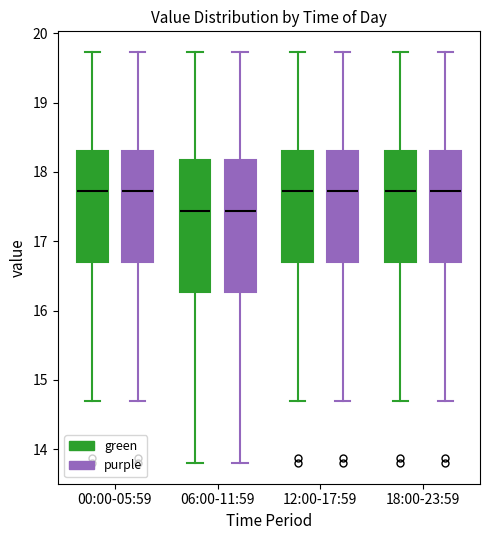

Reading left to right, read every box against the y-axis: the position of its median line, the range the box covers, and the ends of its whiskers. The values are not printed on the chart, so give them approximately, as read against the axis.

00:00-05:59 (green): median 17.7, box 16.7 to 18.3, whiskers 14.7 to 19.7
00:00-05:59 (purple): median 17.7, box 16.7 to 18.3, whiskers 14.7 to 19.7
06:00-11:59 (green): median 17.4, box 16.3 to 18.2, whiskers 13.8 to 19.7
06:00-11:59 (purple): median 17.4, box 16.3 to 18.2, whiskers 13.8 to 19.7
12:00-17:59 (green): median 17.7, box 16.7 to 18.3, whiskers 14.7 to 19.7
12:00-17:59 (purple): median 17.7, box 16.7 to 18.3, whiskers 14.7 to 19.7
18:00-23:59 (green): median 17.7, box 16.7 to 18.3, whiskers 14.7 to 19.7
18:00-23:59 (purple): median 17.7, box 16.7 to 18.3, whiskers 14.7 to 19.7